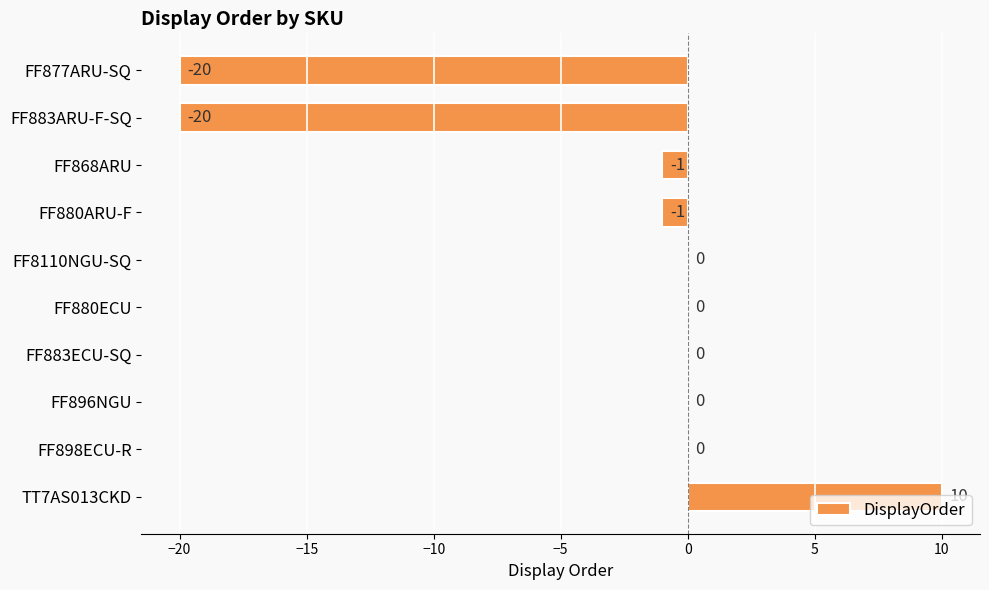

What is the greatest value displayed?

10